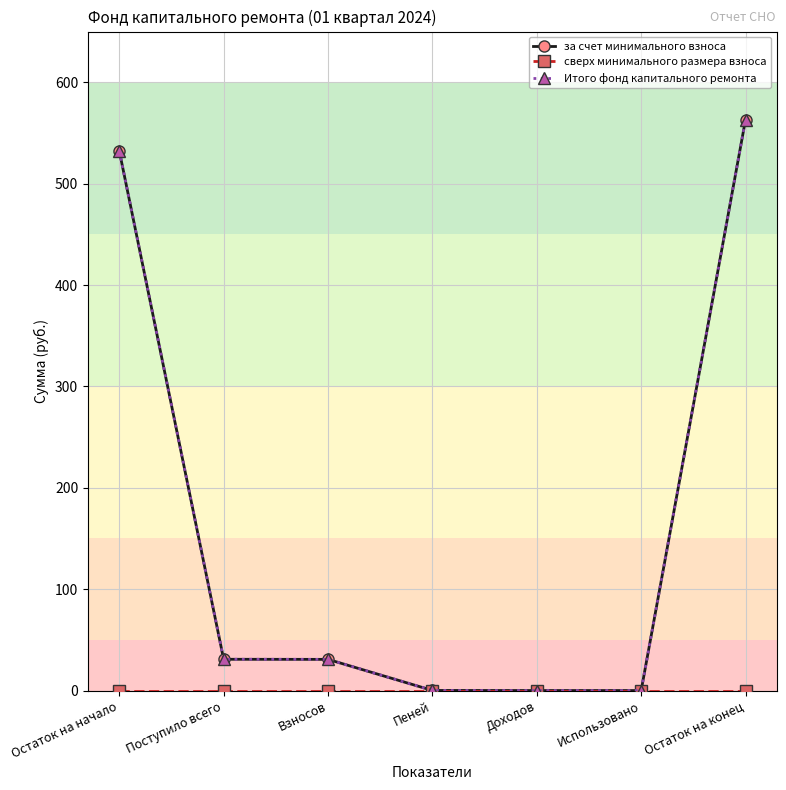

Is this an area chart (filled region under the line)?

No